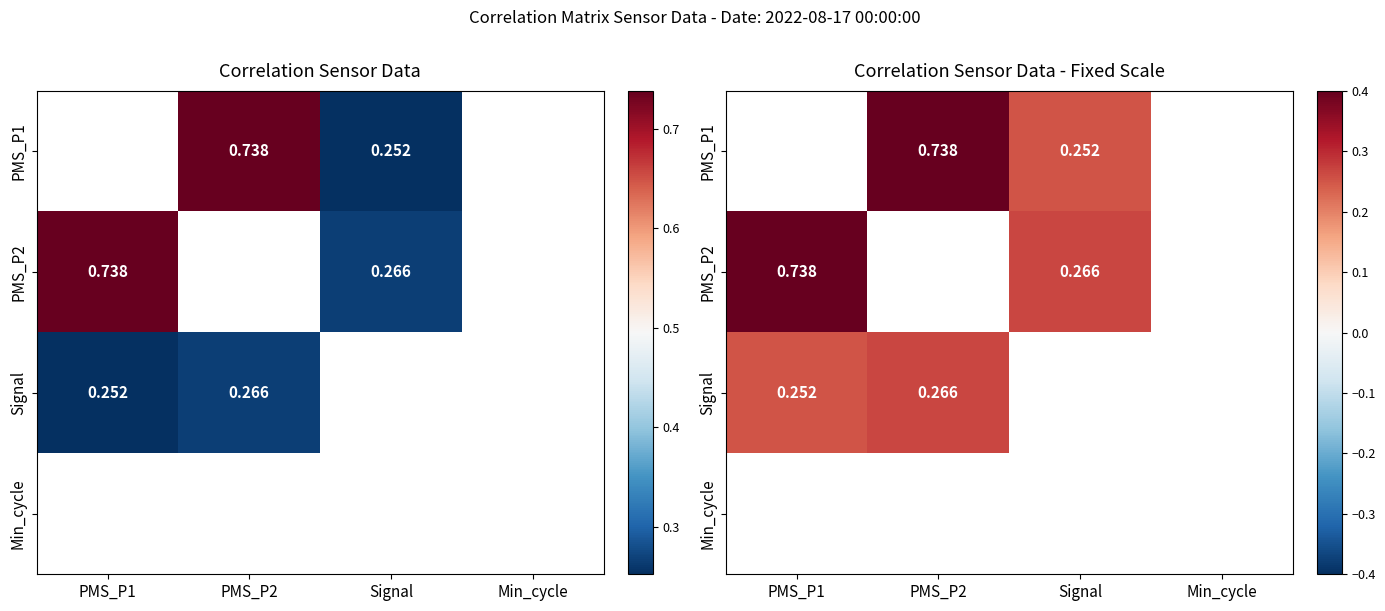

What is the approximate value of Signal at PMS_P1?

0.3